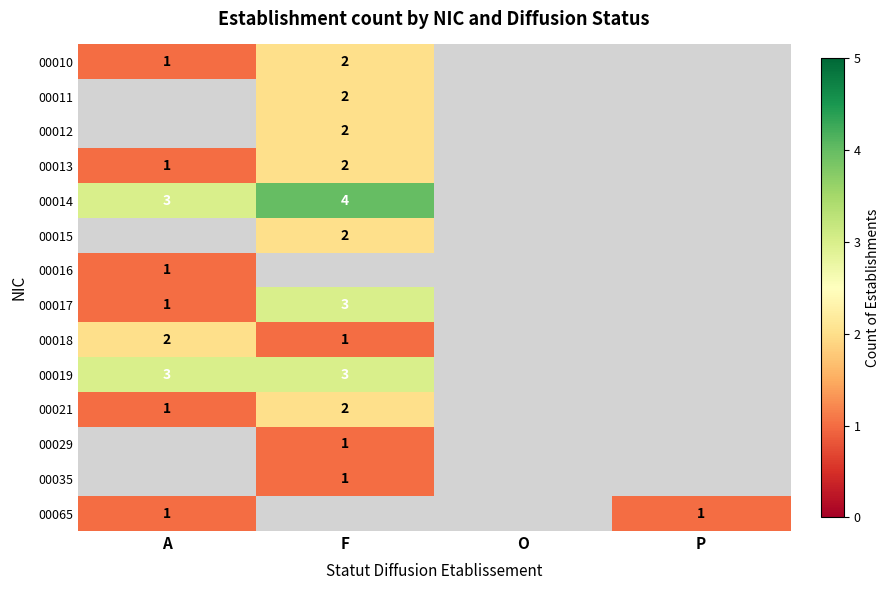

The 00015 series shows 3 at F. True or false?

False